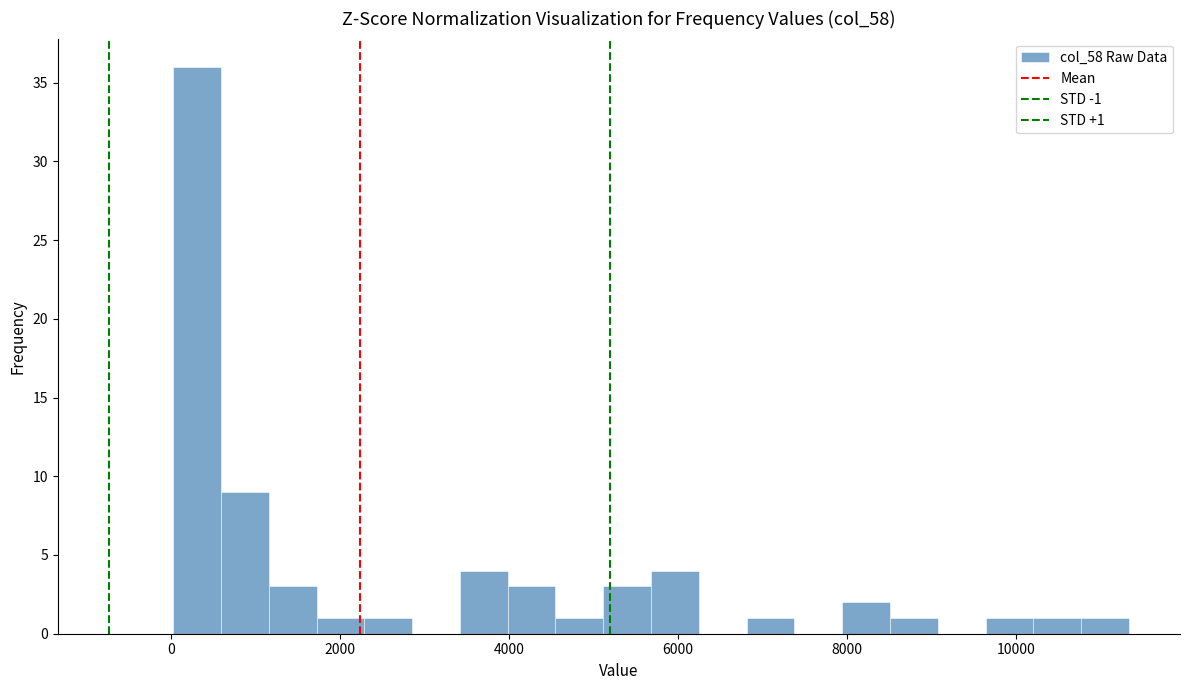

Read against the x-axis, roughly where is the centre of the tallest bar?

400